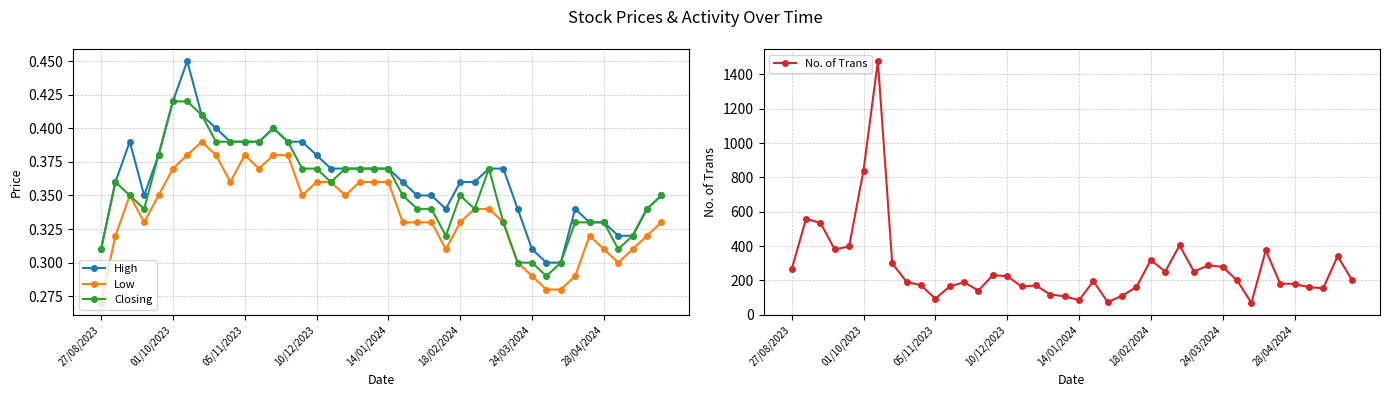

At which label does Low reach its minimum?

27/08/2023